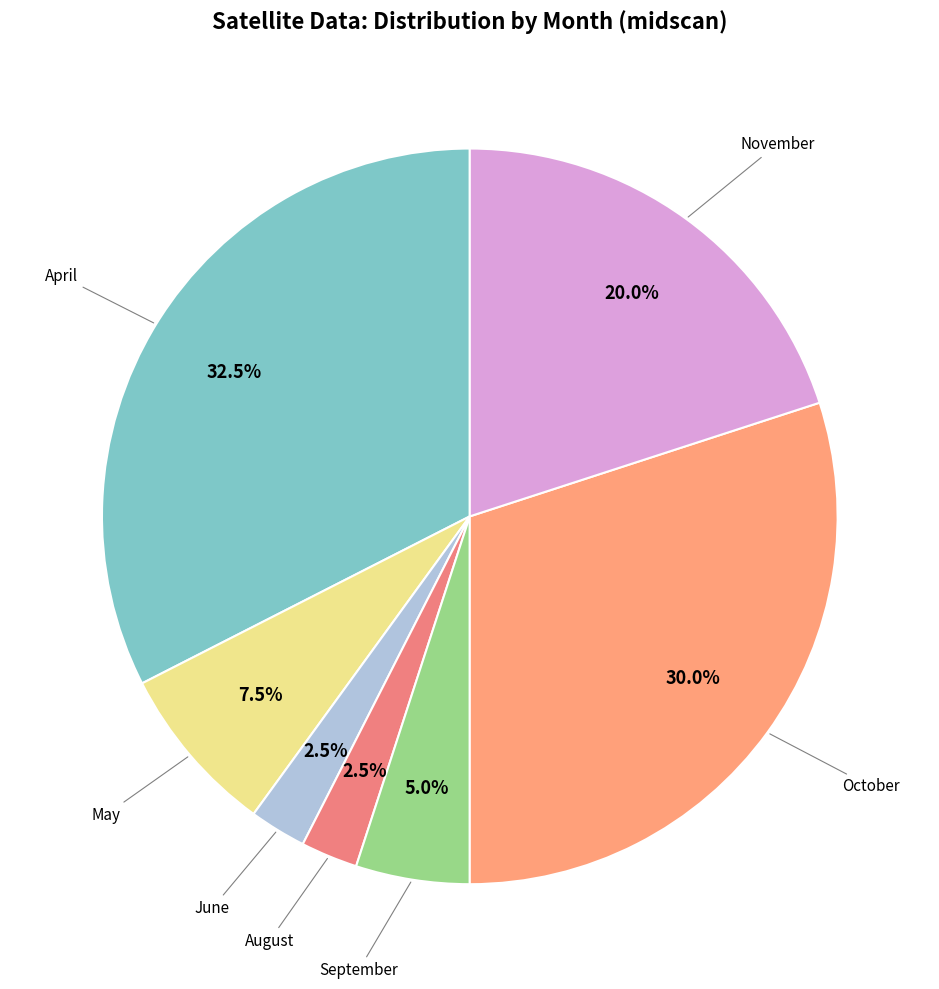

Count the number of slices in the pie.

7